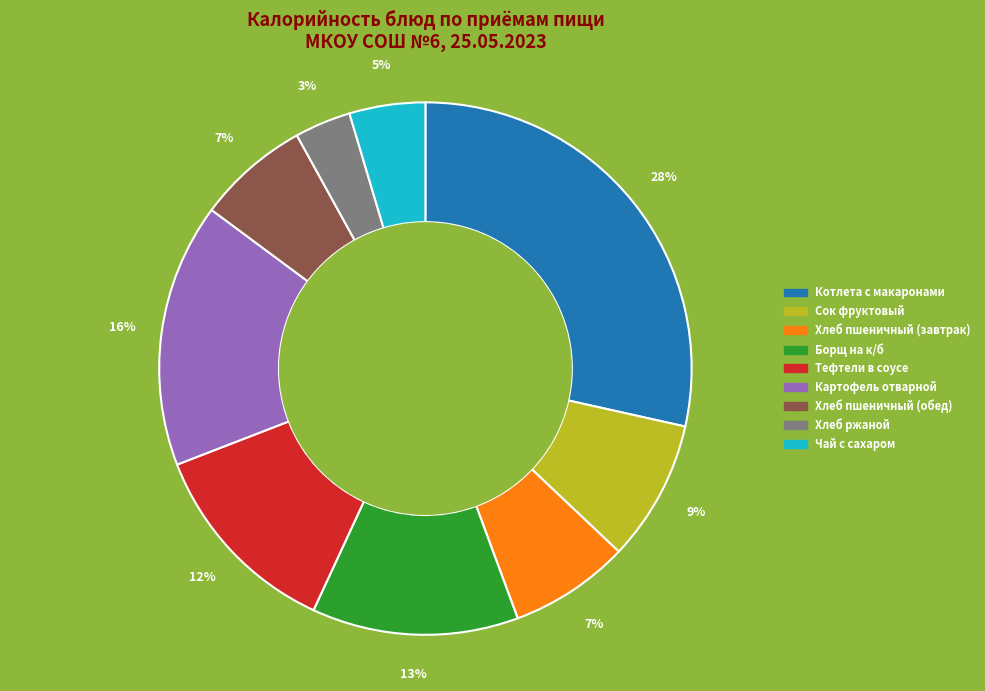

To the nearest percent, what portion does Хлеб пшеничный (завтрак) represent?

7%